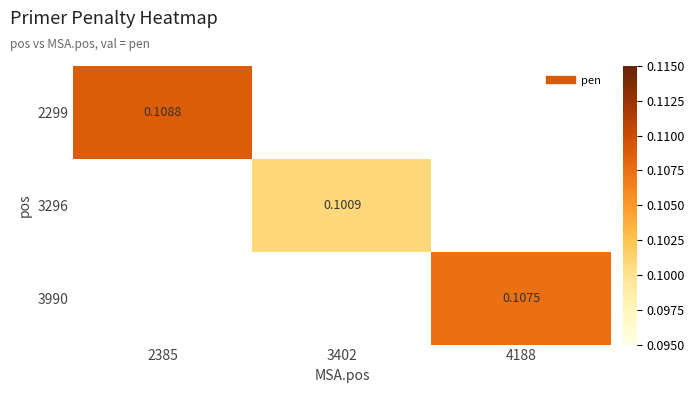

List the labels in order of 3296 value, largest first.

2385, 3402, 4188